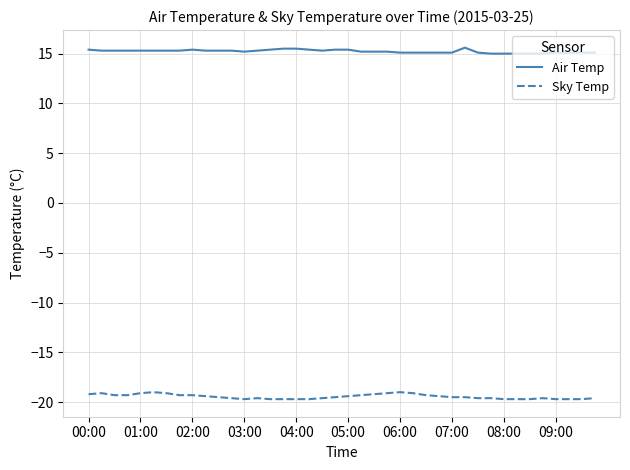

True or false: Air Temp and Sky Temp cross at least once.

False